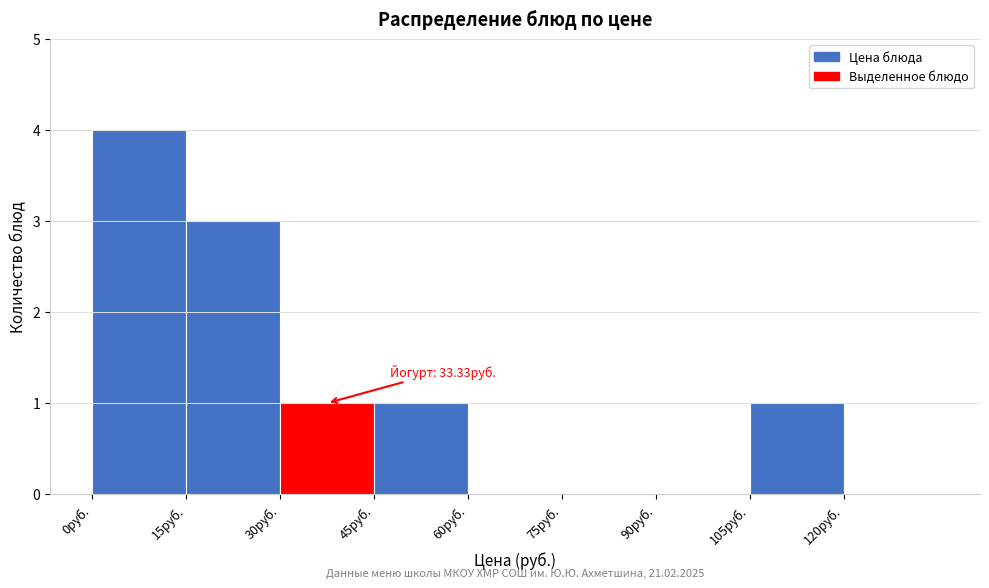

Which range on the x-axis has the tallest bar?

0 to 15